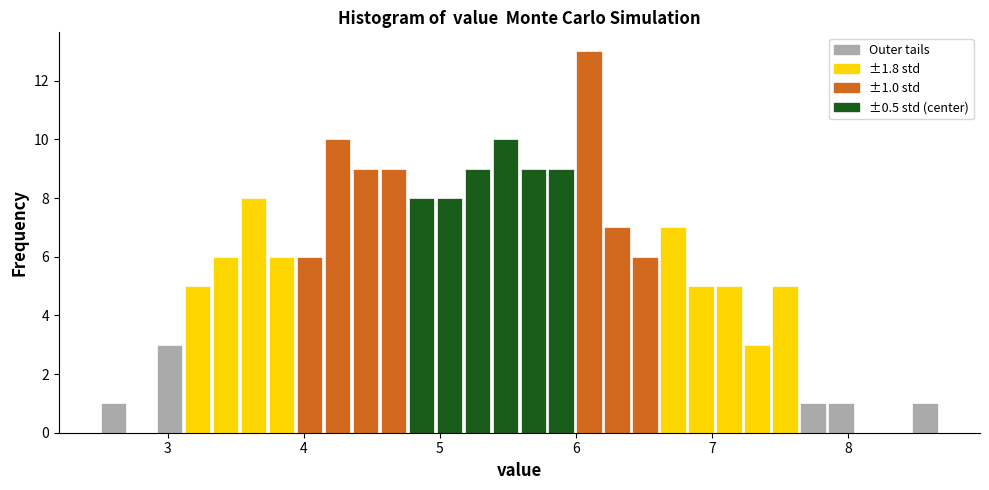

Read against the x-axis, roughly where is the centre of the tallest bar?

6.1